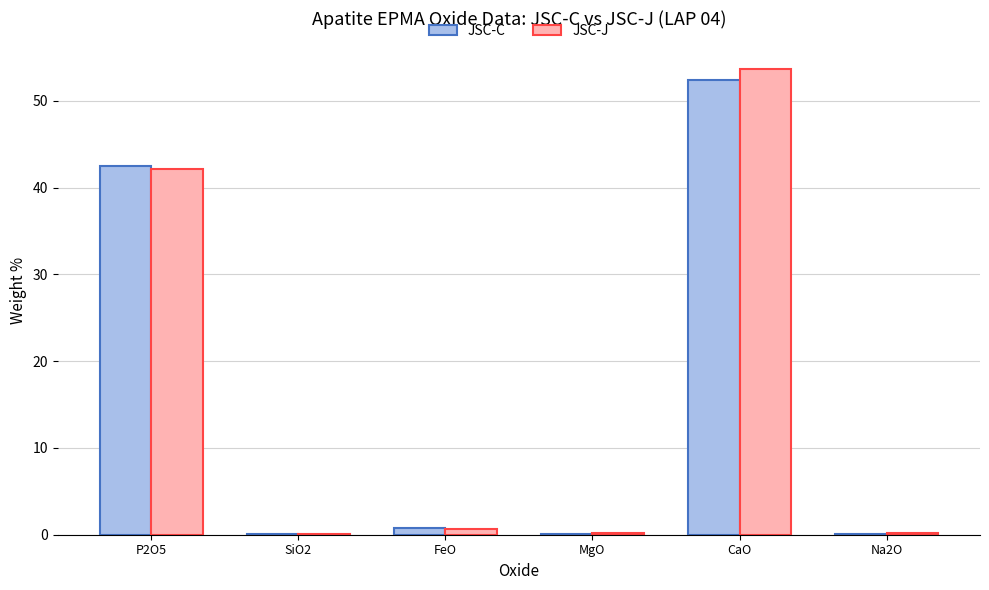

True or false: JSC-J has a value of 0.2 at MgO.

True